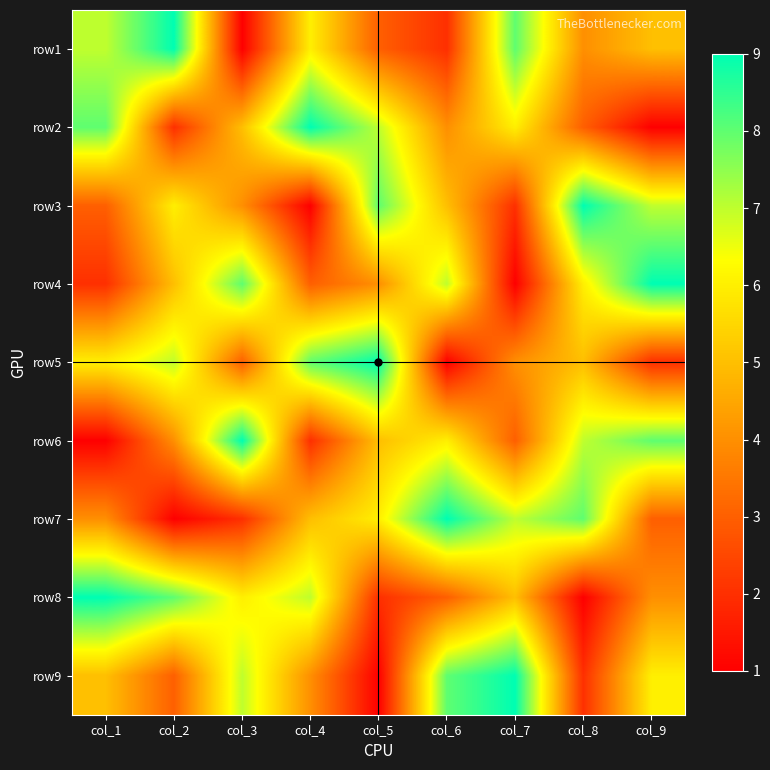

Rank the series at col_1 from highest to lowest value.

row8, row2, row1, row5, row9, row7, row3, row4, row6